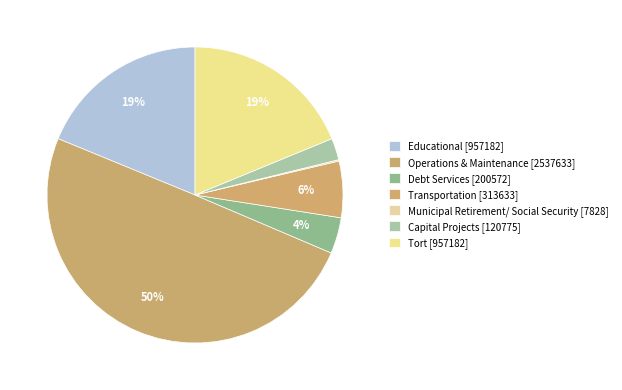

To the nearest percent, what is the average slice percentage?

14%